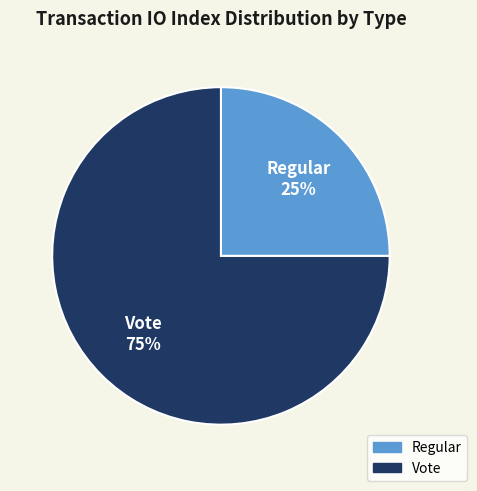

Do Vote and Regular together represent more than half of the pie?

Yes